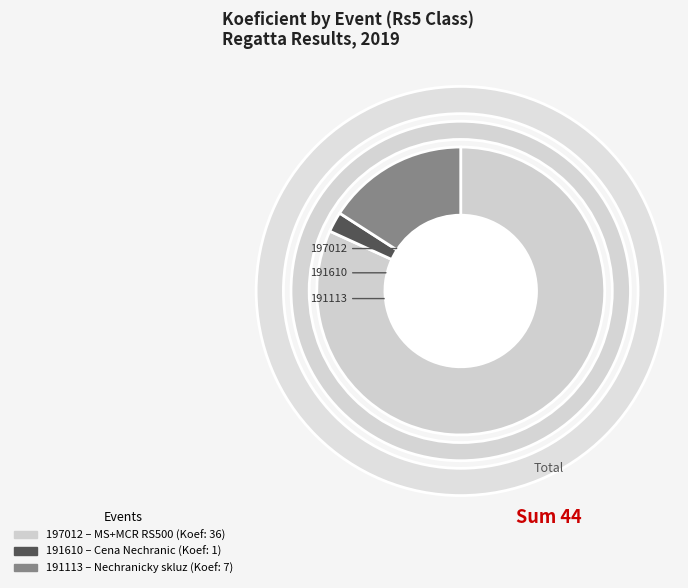

Does 191113 account for over 50% of the chart?

No